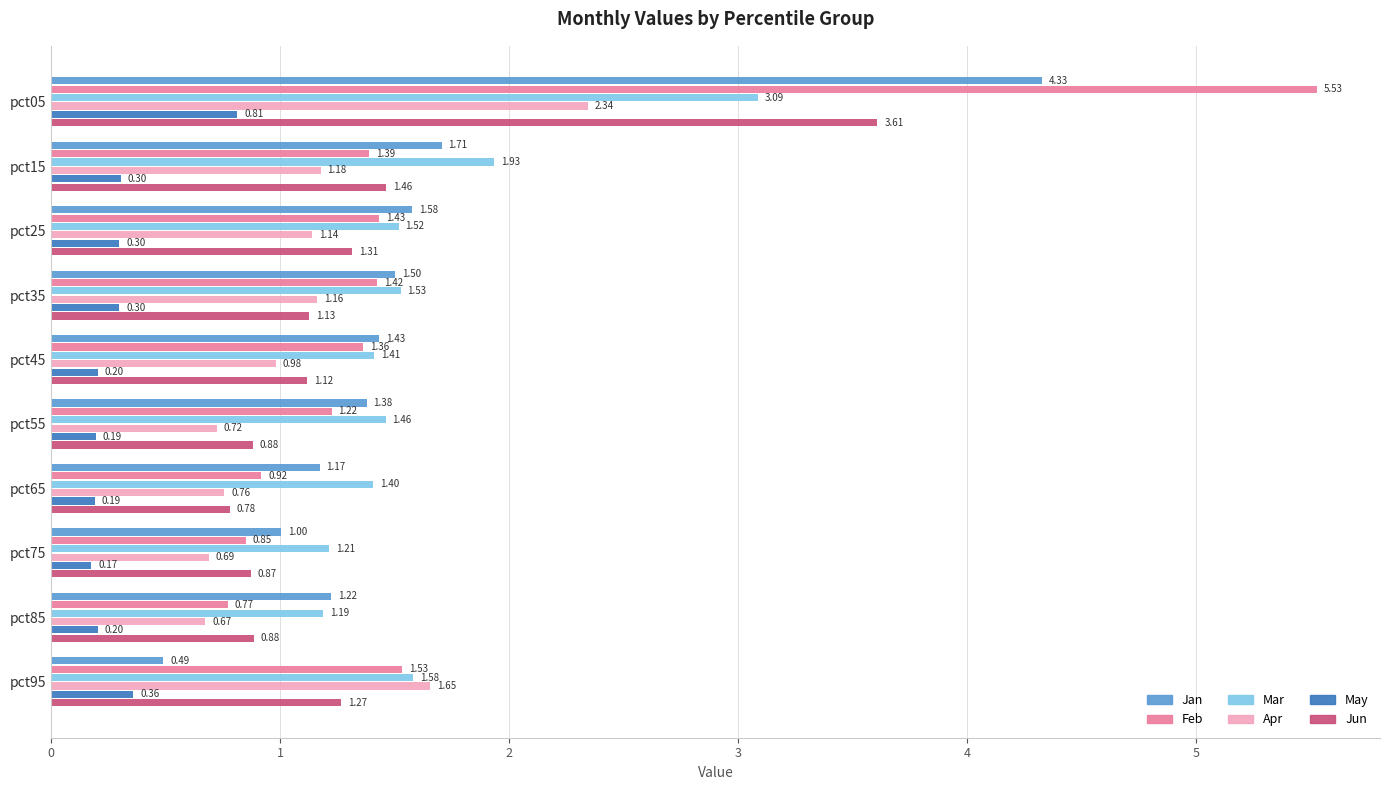

How many series are shown in this chart?

6